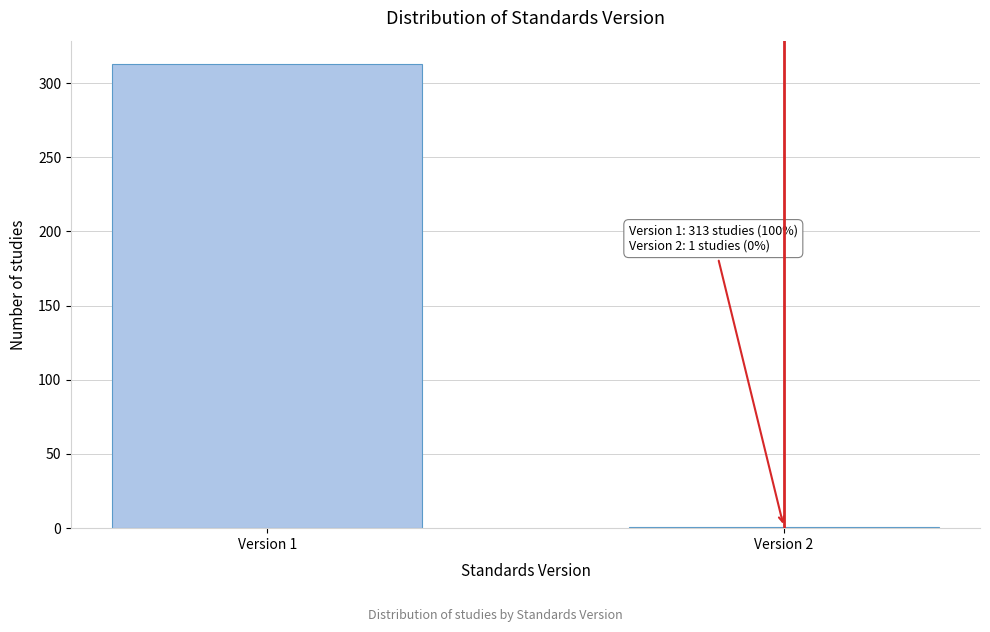

Reading left to right, transcribe all the data shown in this chart.

Version 1=313	Version 2=1